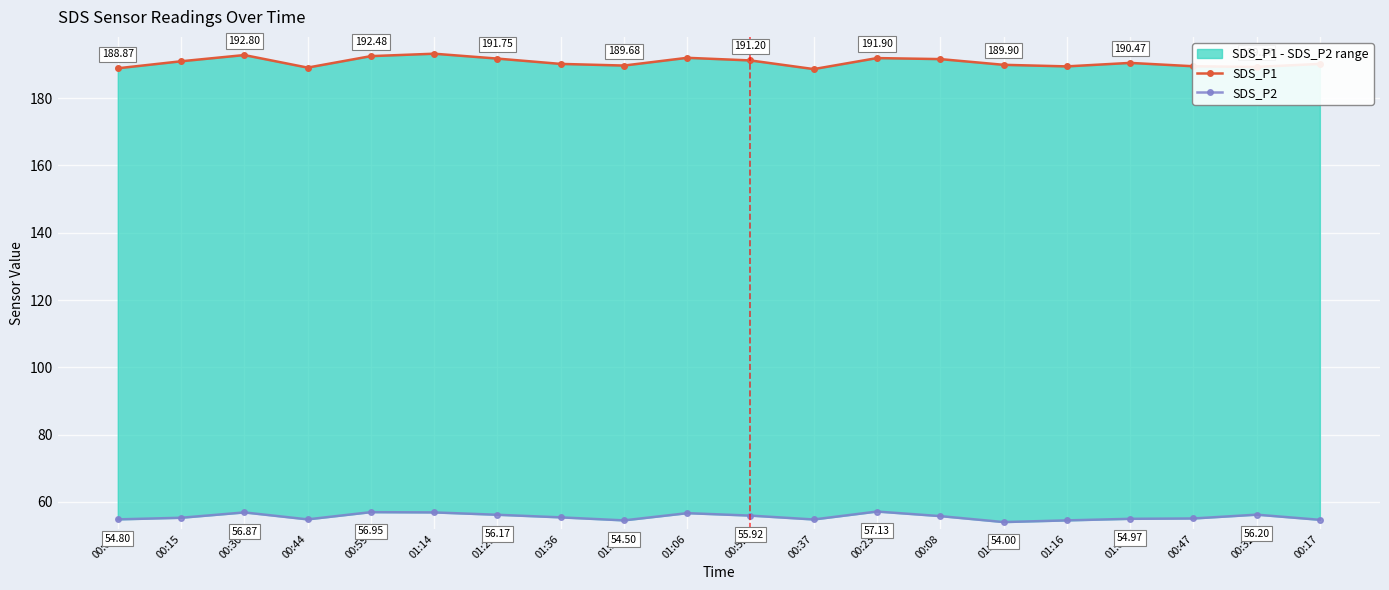

Is this an area chart (filled region under the line)?

No